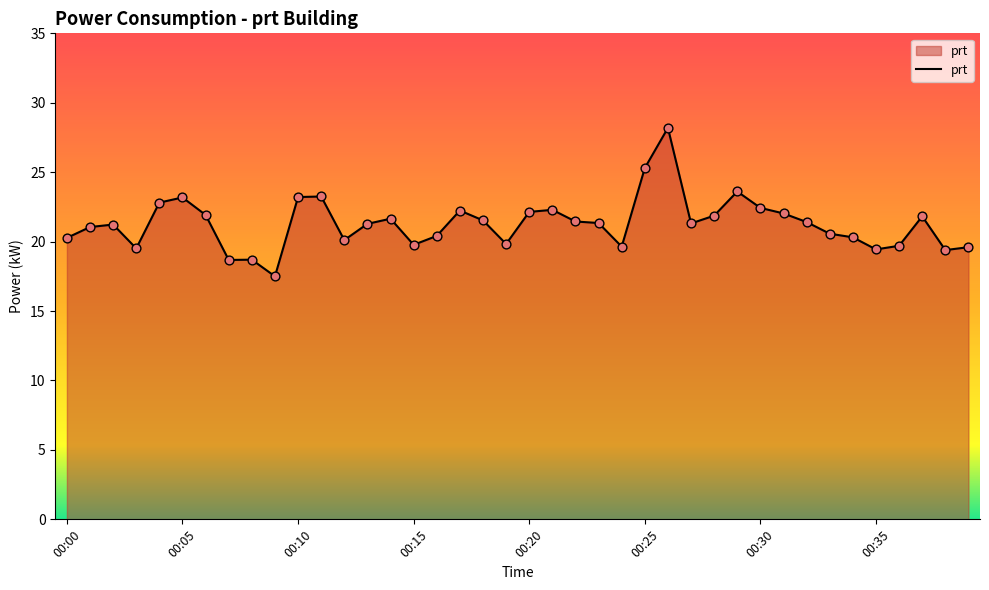

What is the difference between the maximum and minimum values?

10.7